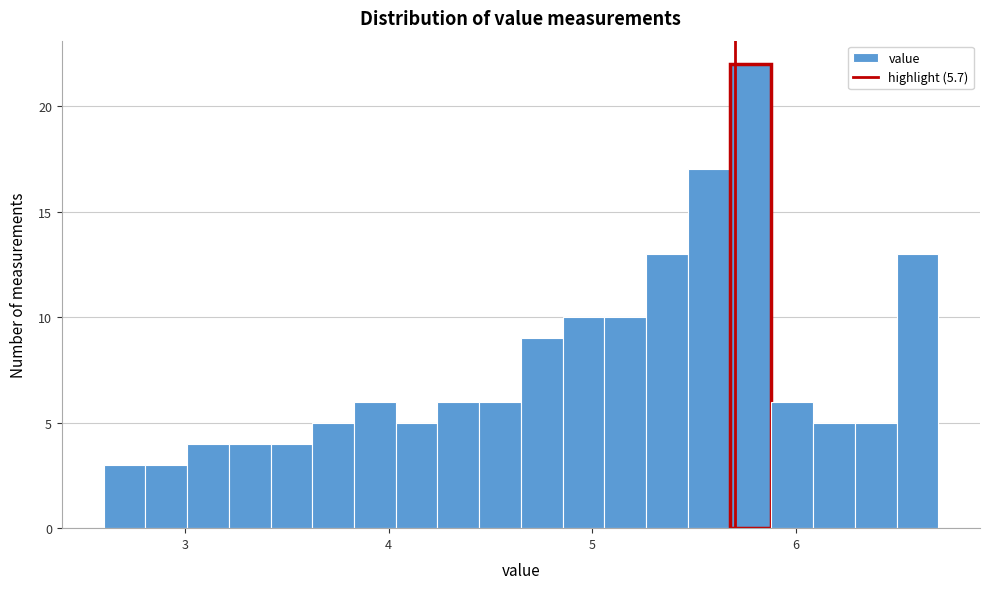

Around what value on the x-axis is the tallest bar? Give the approximate position of its centre, as read against the axis.

5.8